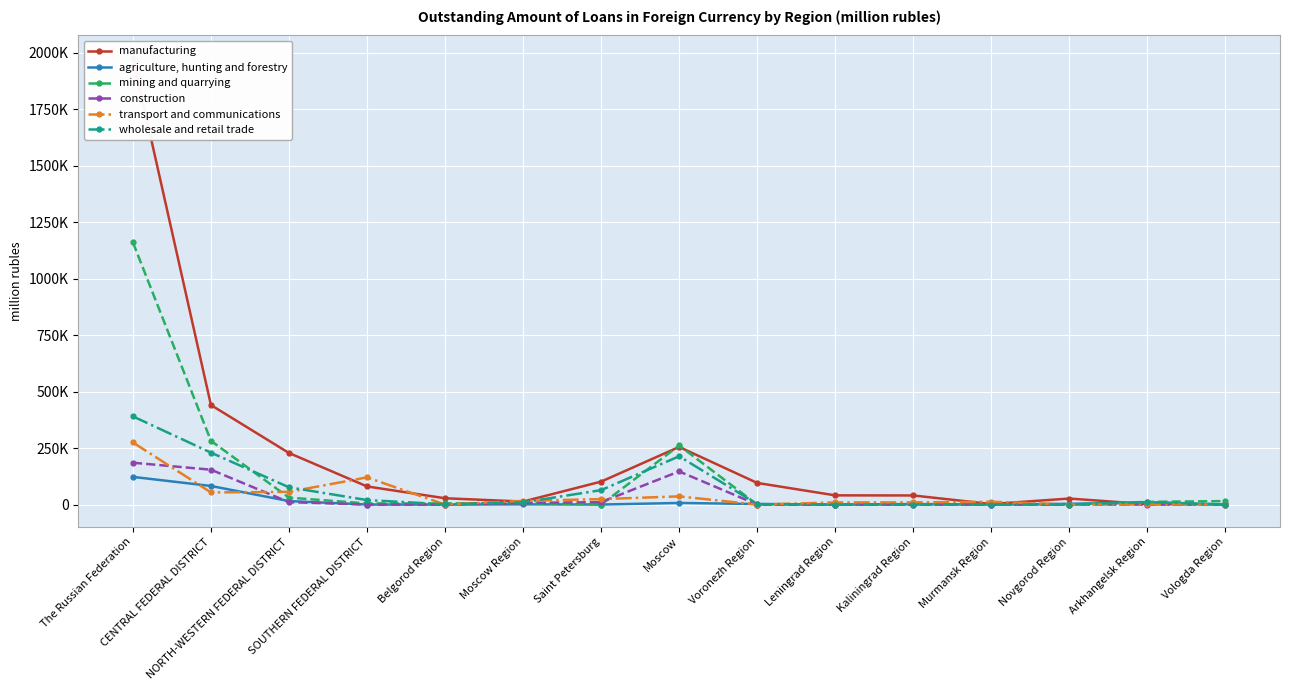

Which label corresponds to the smallest value in the chart?

Murmansk Region